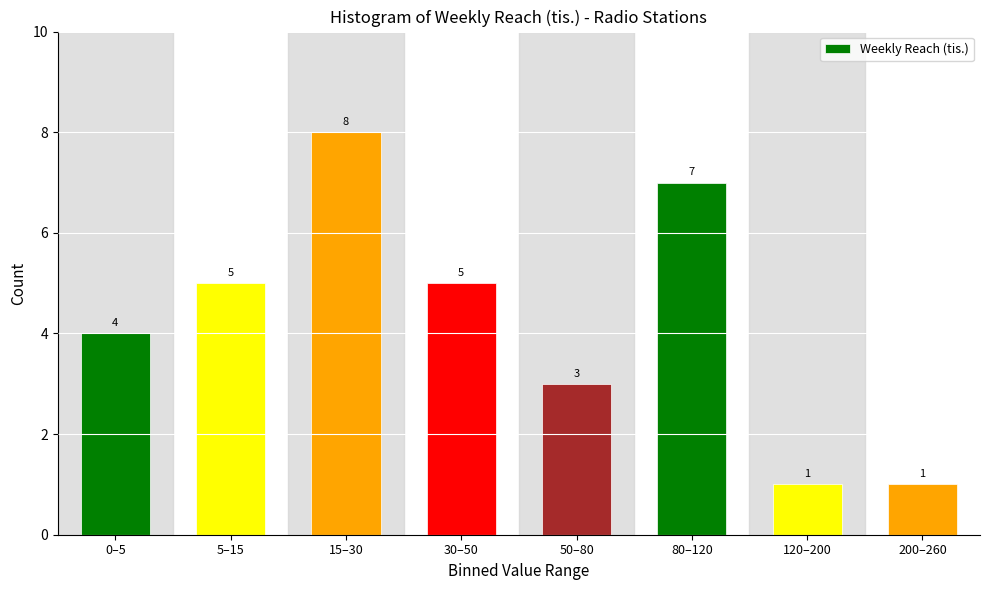

Reading left to right, what are all the values shown in this chart?

0–5=4	5–15=5	15–30=8	30–50=5	50–80=3	80–120=7	120–200=1	200–260=1